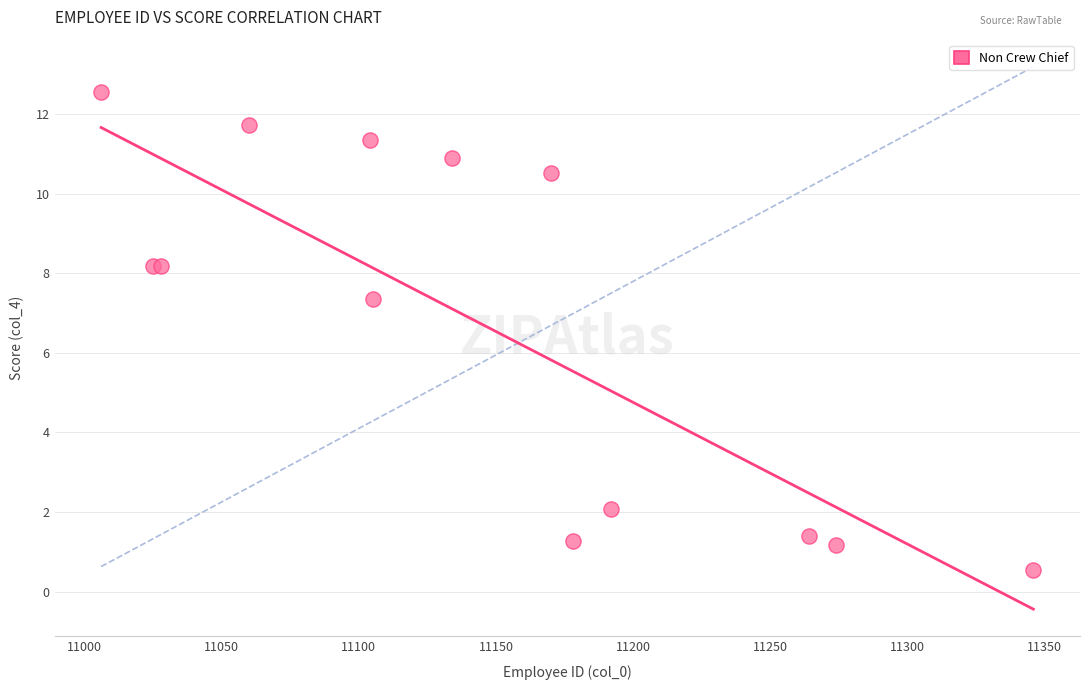

What Y value in the scatter plot is closest to 6?

7.4